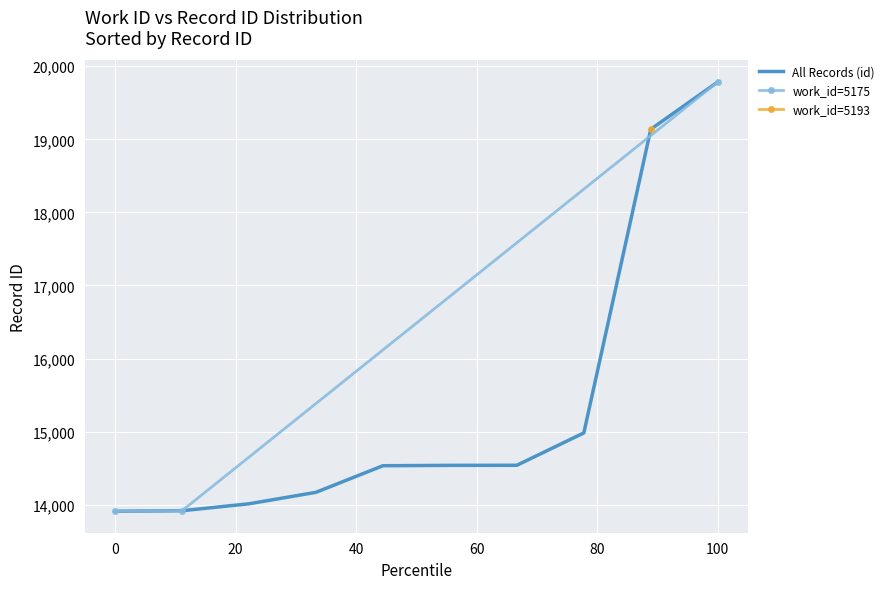

What is the highest value of the All Records (id) series?

19785